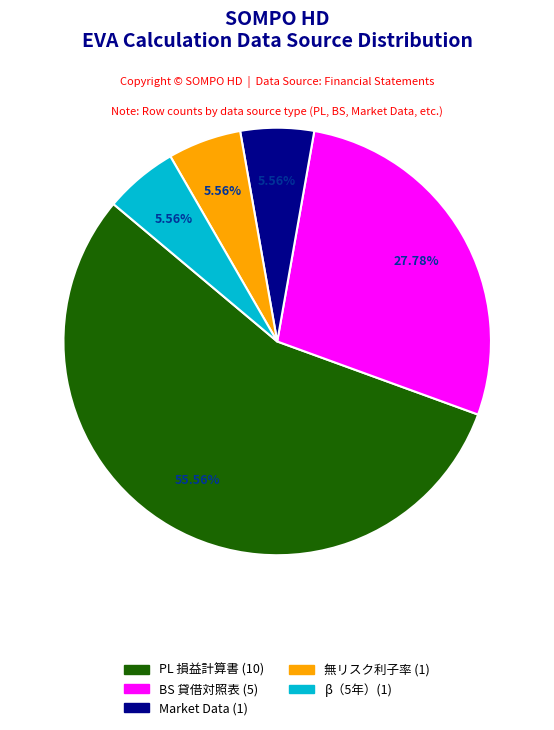

What is the largest slice in the pie chart?

PL